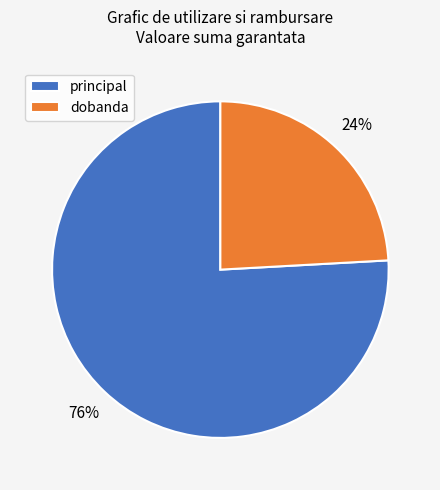

How many segments does this pie chart have?

2